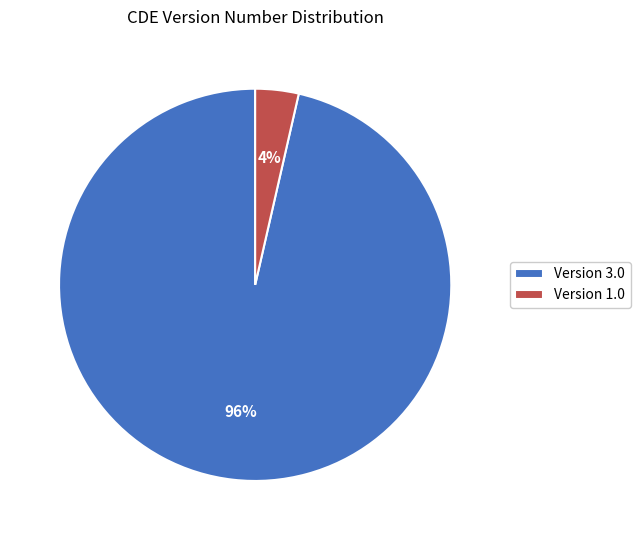

What is the smallest slice in the pie chart?

Version 1.0